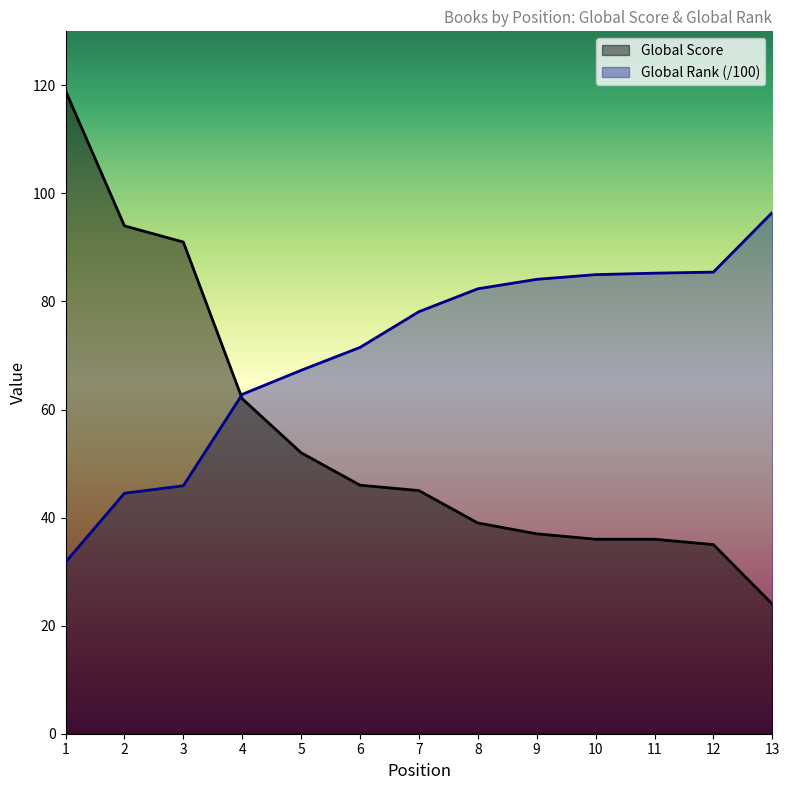

What is the difference between the maximum and minimum values in the Global Rank (scaled) series?

64.7